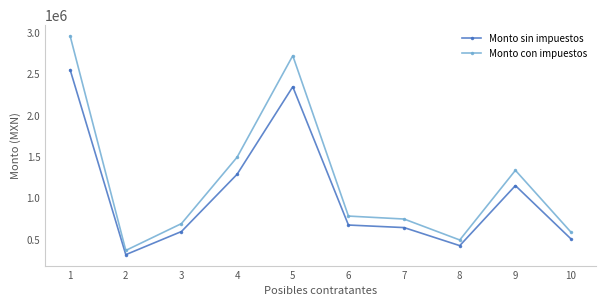

Which series has the largest range (max minus min)?

Monto con impuestos